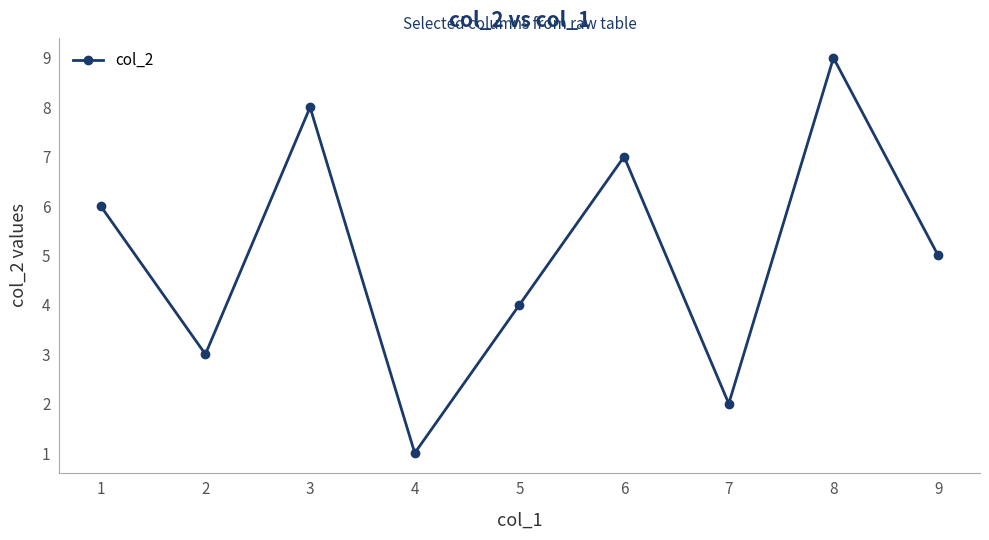

What is the change in value from 4 to 7?

+1